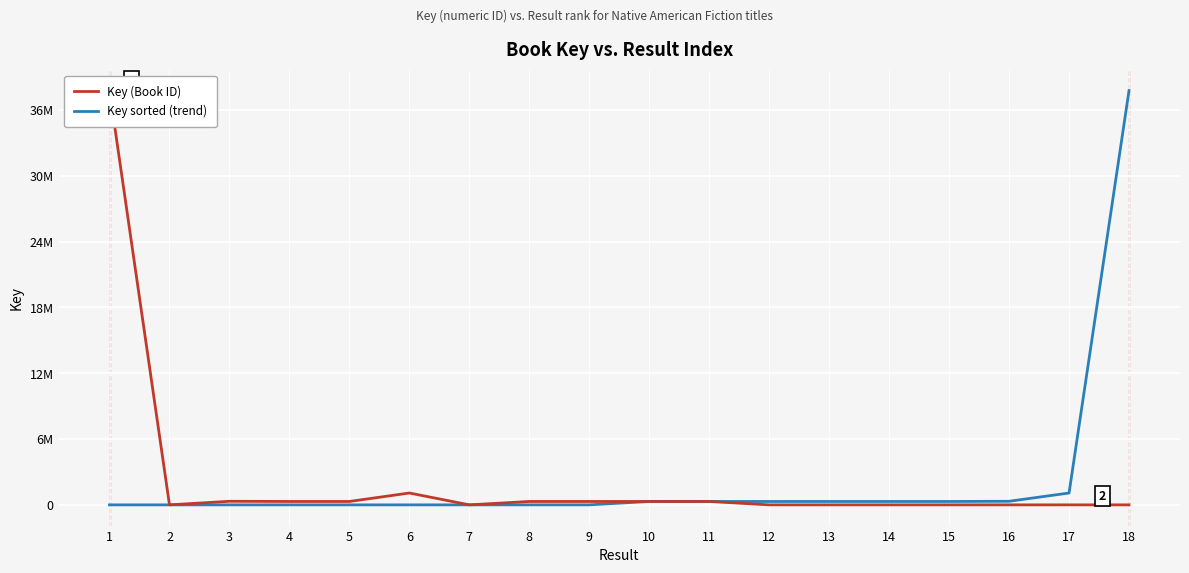

Which has a higher value, 5 or 9?

9